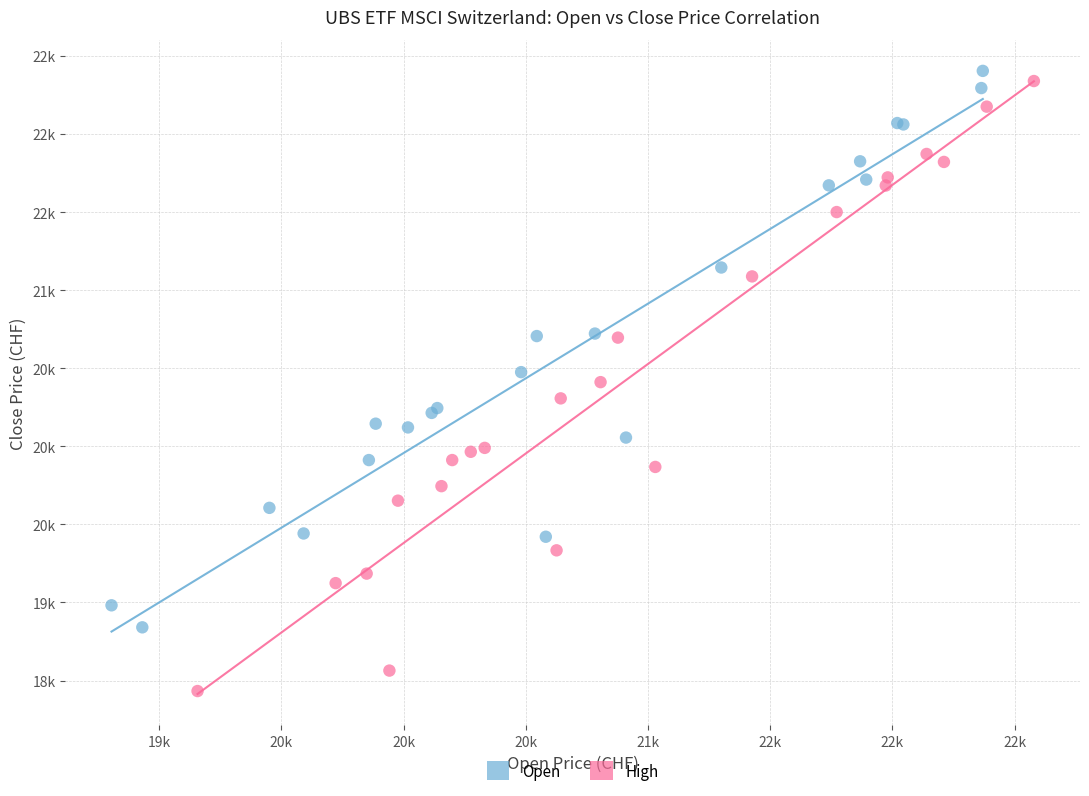

What are all the series names shown in the legend?

Open, High